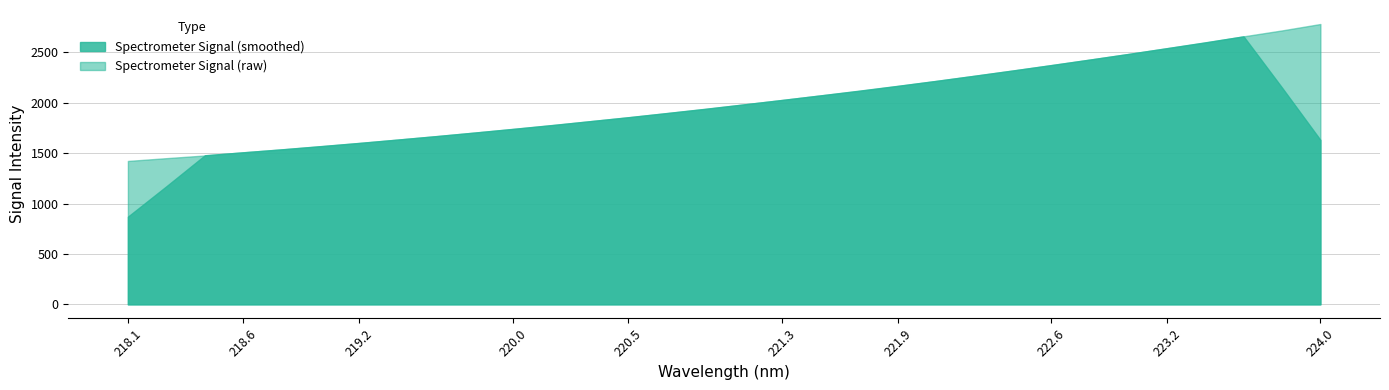

At which category does the chart reach its peak across all series?

224.0